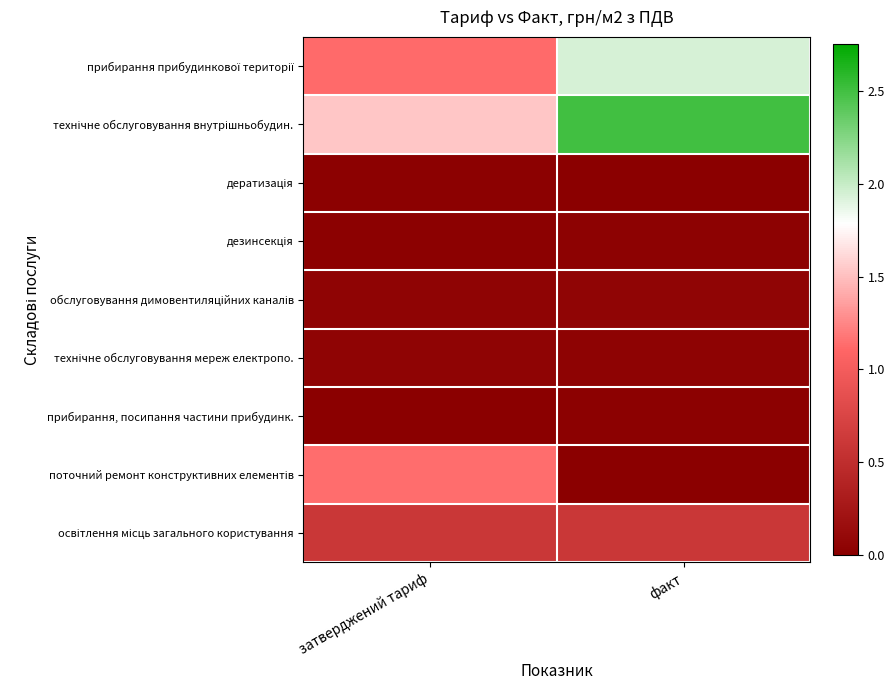

How many data points does each series have?

2